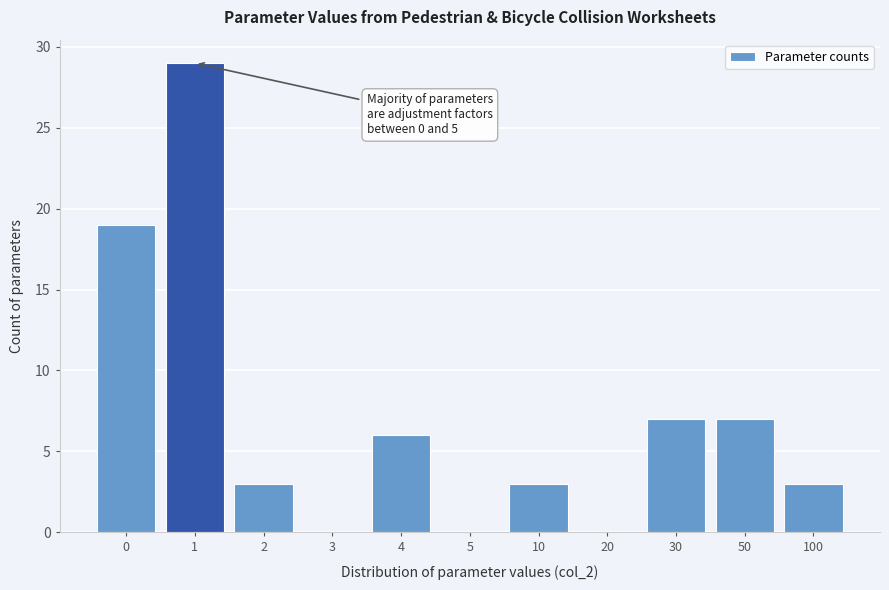

Reading left to right, what are all the values shown in this chart?

0=19	1=29	2=3	3=0	4=6	5=0	10=3	20=0	30=7	50=7	100=3